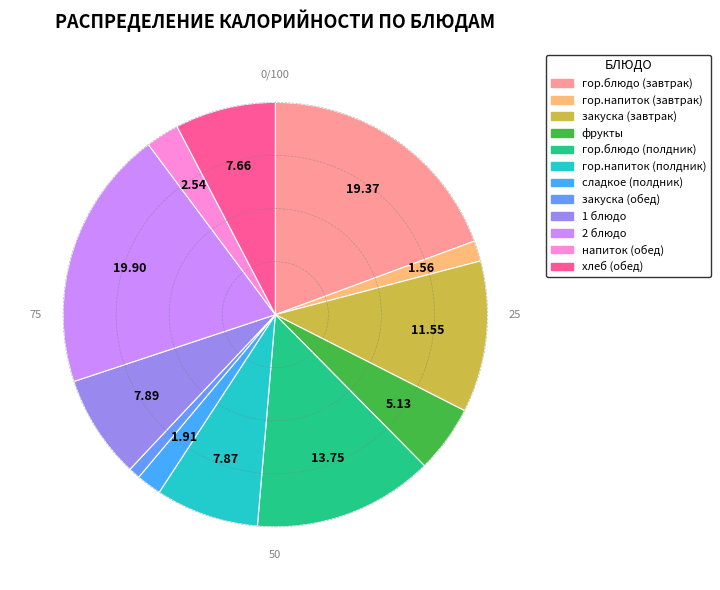

How many segments does this pie chart have?

12